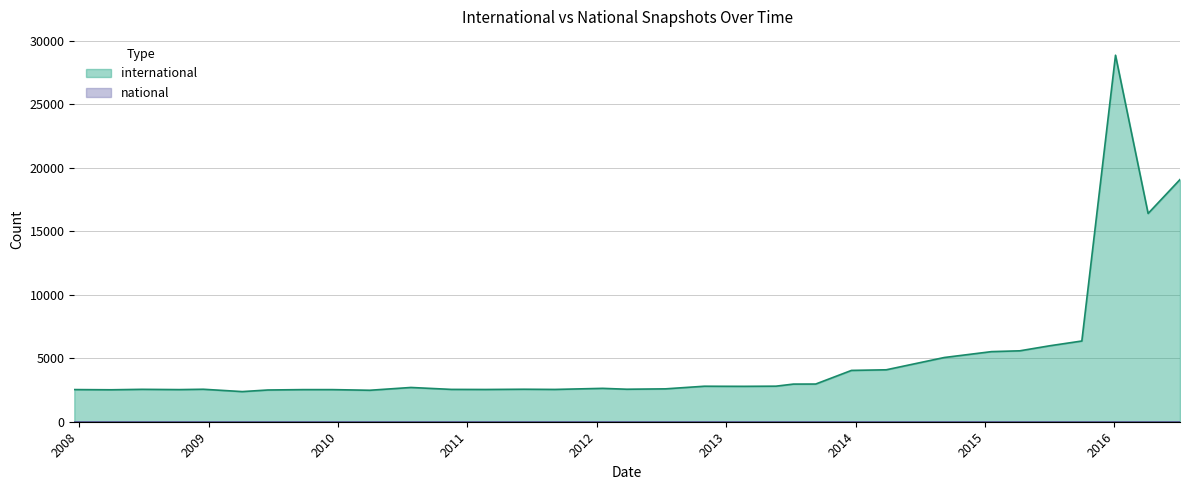

How many data points are above 2699?

16